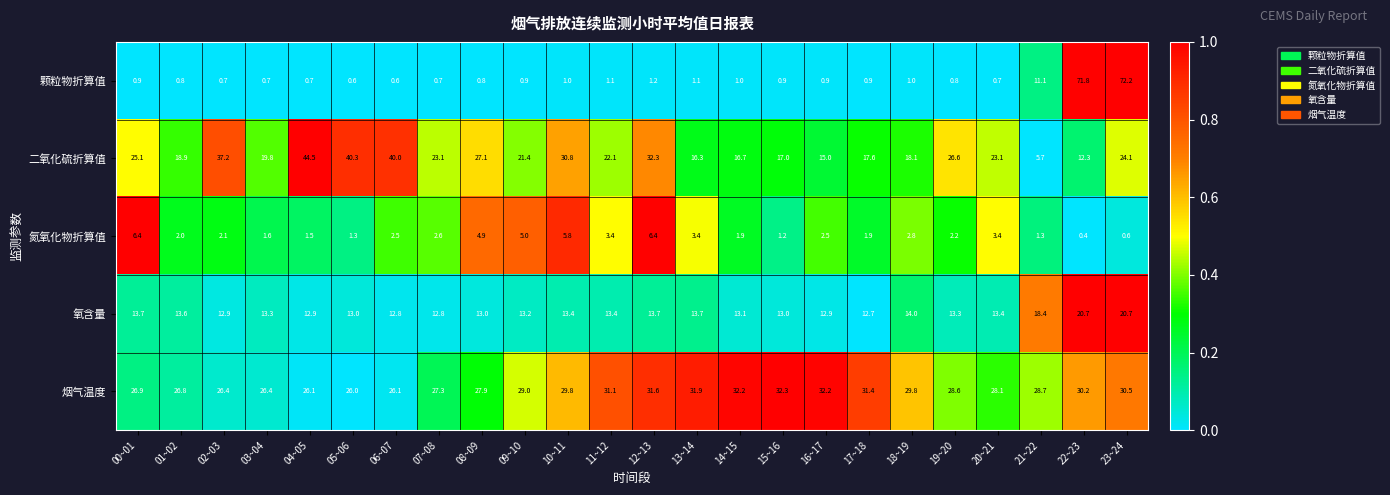

Which series has the widest spread of values?

颗粒物折算值